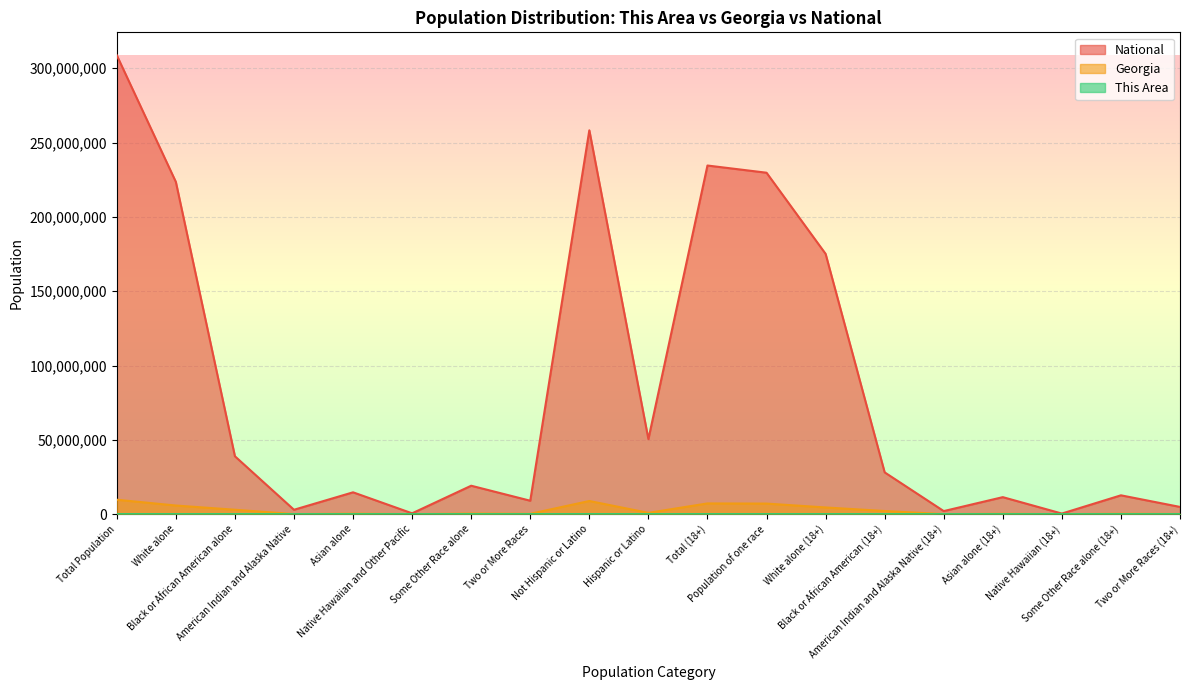

At which label does This Area reach its peak?

Total Population